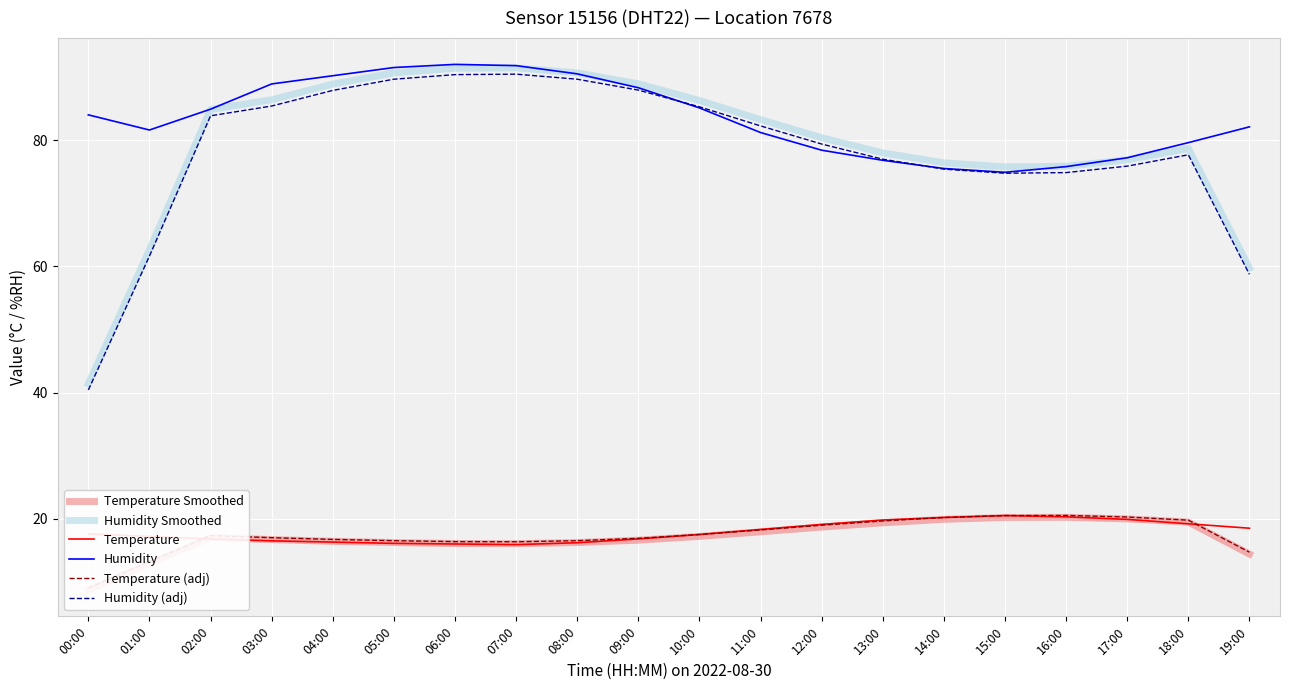

Reading left to right, extract all data points from this chart.

Temperature Smoothed: 8.7	12.9	17.0	16.7	16.4	16.2	16.1	16.1	16.2	16.6	17.2	17.9	18.7	19.4	19.9	20.2	20.2	20.0	19.5	14.4
Humidity Smoothed: 41.4	62.6	84.8	86.4	88.9	90.7	91.4	91.5	90.7	88.9	86.3	83.2	80.4	78.0	76.4	75.8	75.8	76.9	78.7	59.7
Temperature: 17.6	17.2	16.8	16.5	16.3	16.1	16.0	15.9	16.2	16.8	17.5	18.3	19.1	19.8	20.2	20.5	20.3	19.9	19.2	18.5
Humidity: 84.0	81.6	84.9	88.9	90.2	91.5	92.0	91.8	90.5	88.3	85.1	81.2	78.4	76.8	75.5	74.9	75.8	77.2	79.6	82.1
Temperature (adj): 9.0	13.2	17.3	17.0	16.7	16.5	16.4	16.4	16.5	16.9	17.5	18.2	19.0	19.7	20.2	20.5	20.5	20.3	19.8	14.7
Humidity (adj): 40.4	61.6	83.8	85.4	87.9	89.7	90.4	90.5	89.7	87.9	85.3	82.2	79.4	77.0	75.4	74.8	74.8	75.9	77.7	58.7